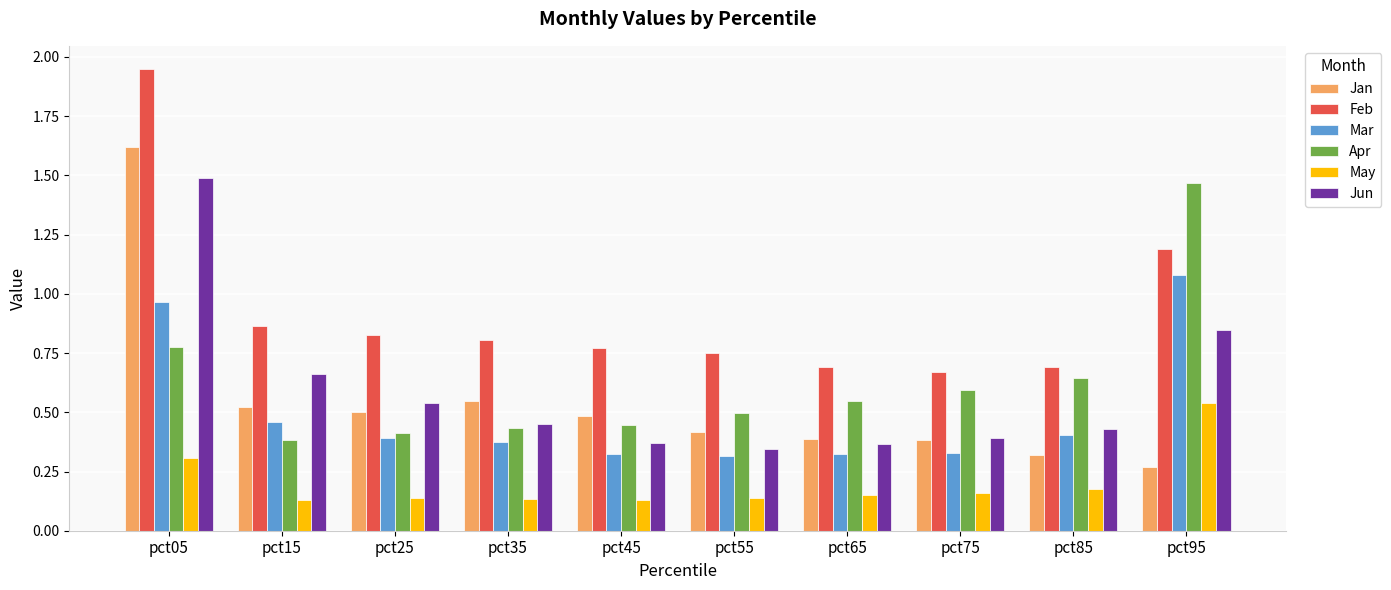

Does the chart contain any negative values?

No